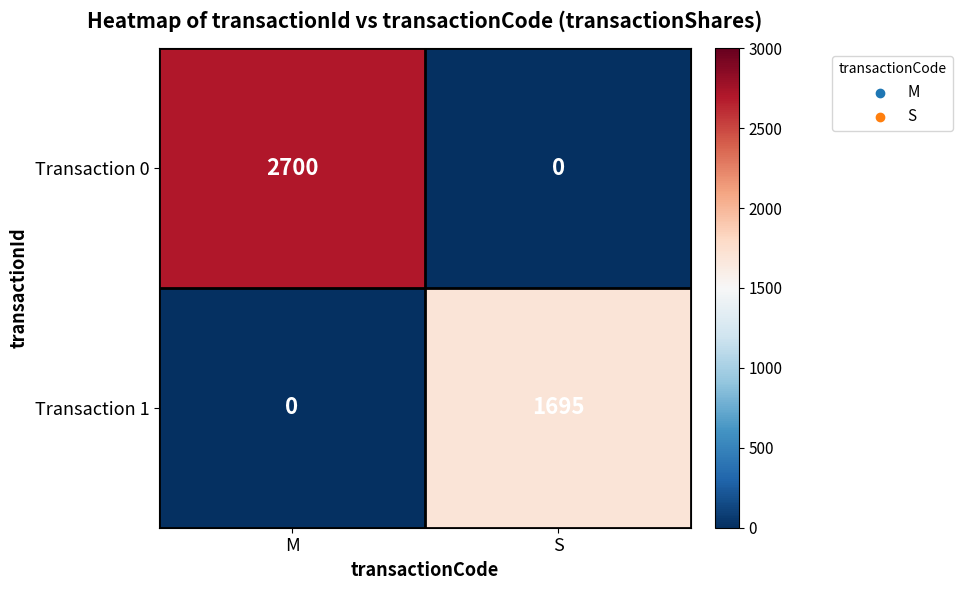

Is the value of Transaction 1 at S greater than the value of Transaction 0 at S?

Yes